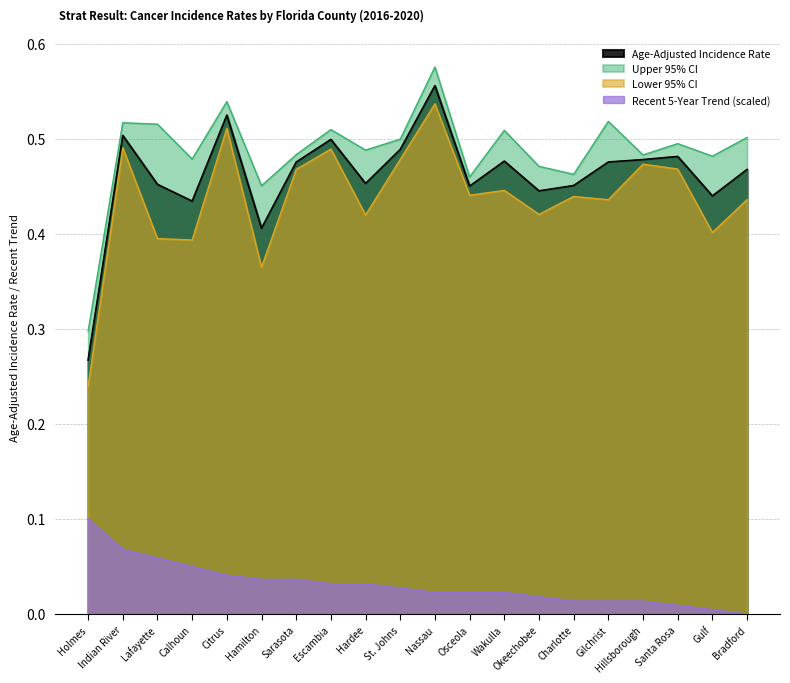

Does the chart display data point markers on the line(s)?

No